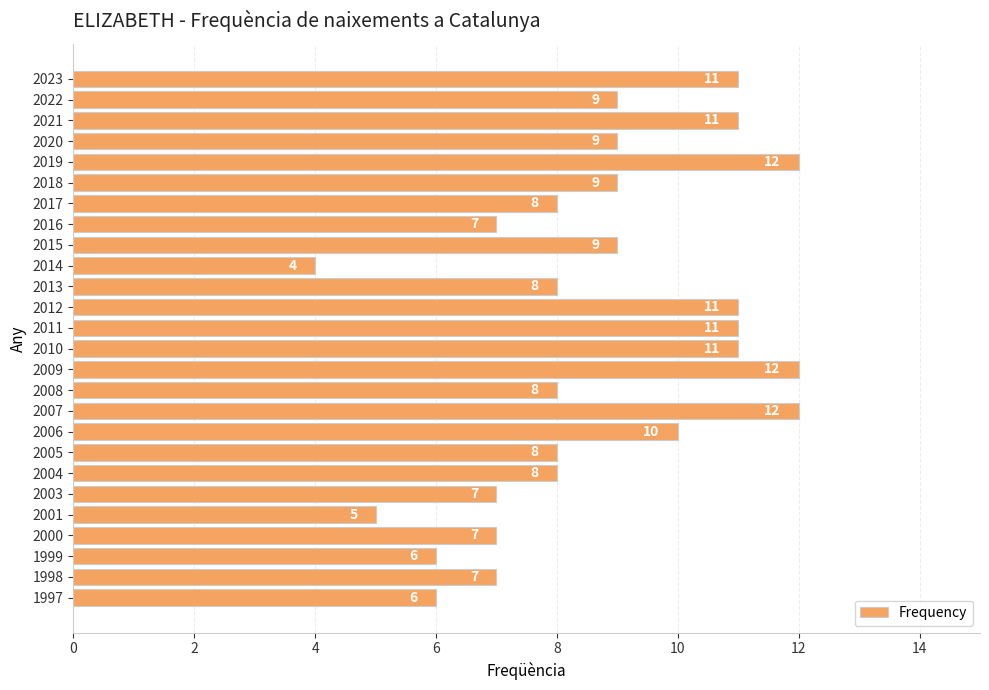

The value at 2018 is 9. True or false?

True